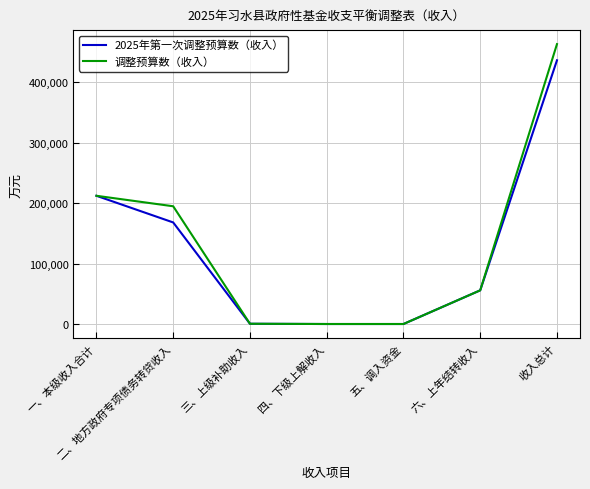

Count the number of data series in this chart.

2